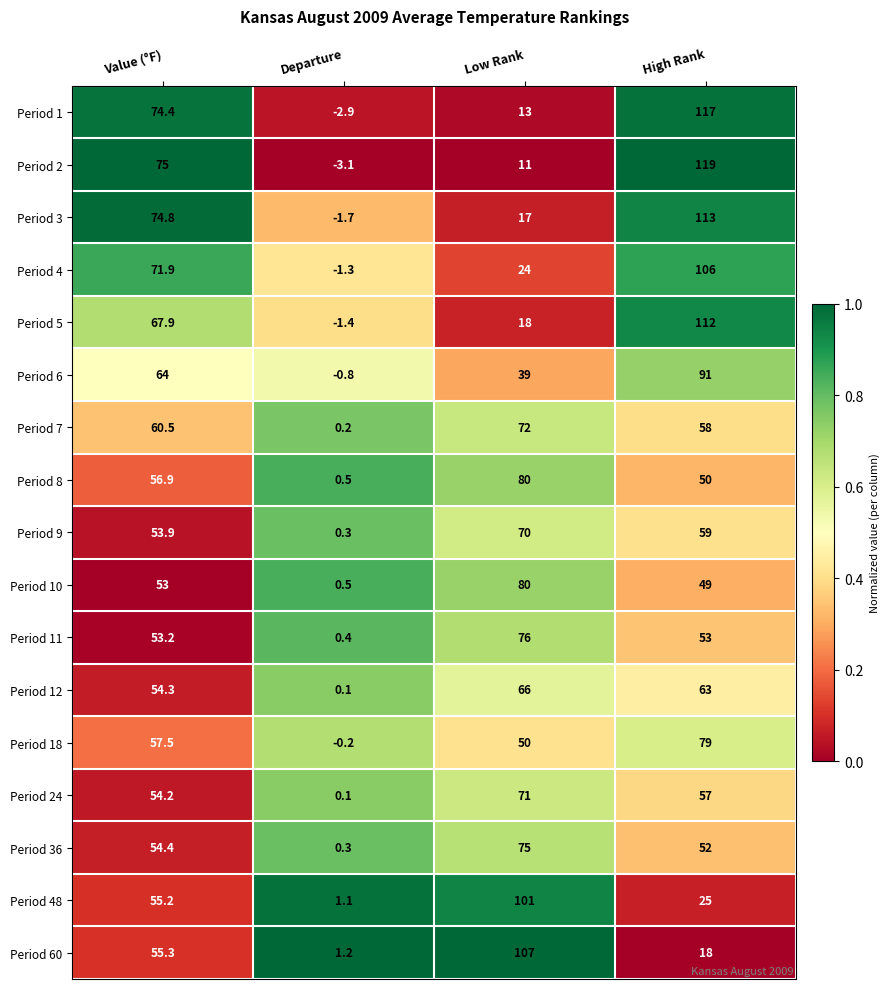

List the labels in order of Period 24 value, smallest first.

Departure, Value (°F), High Rank, Low Rank